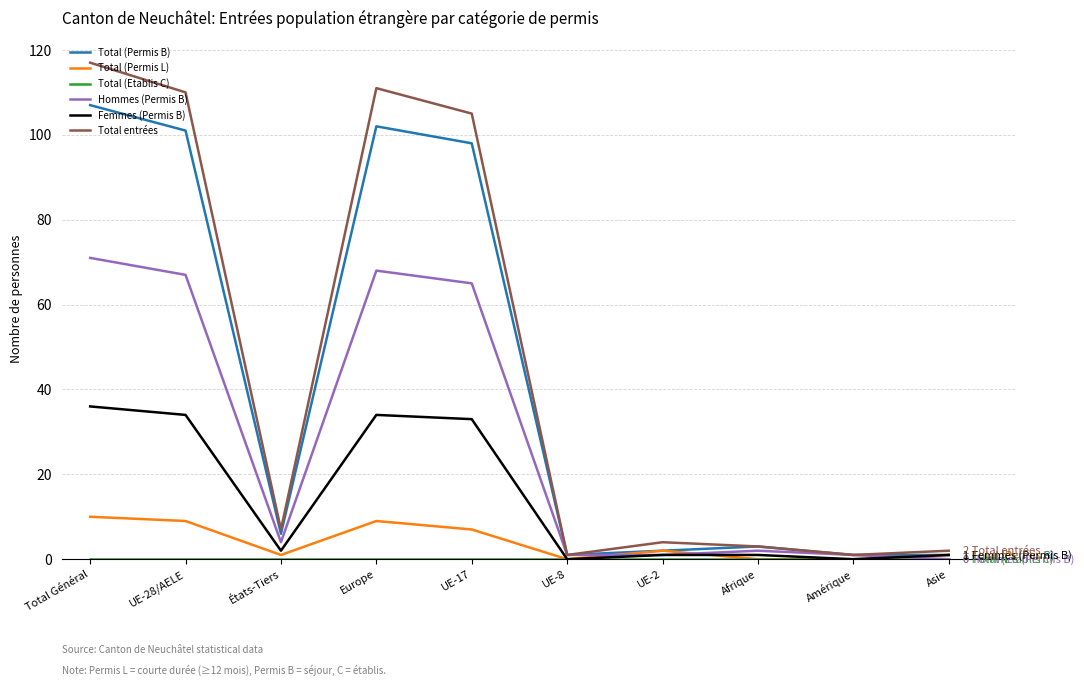

Which series has the widest spread of values?

Total entrées